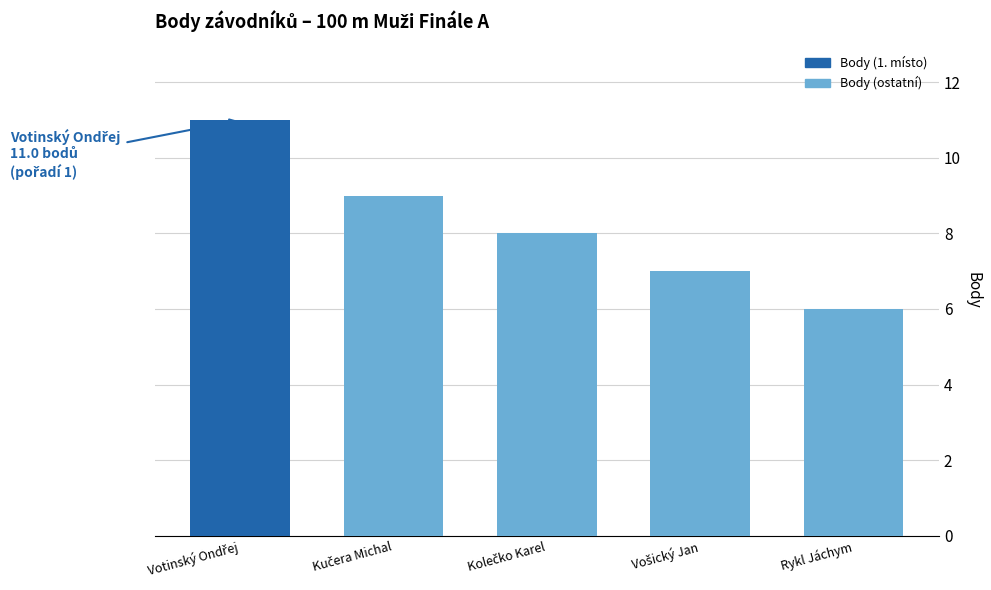

What is the value of the 1st bar from the left?

11